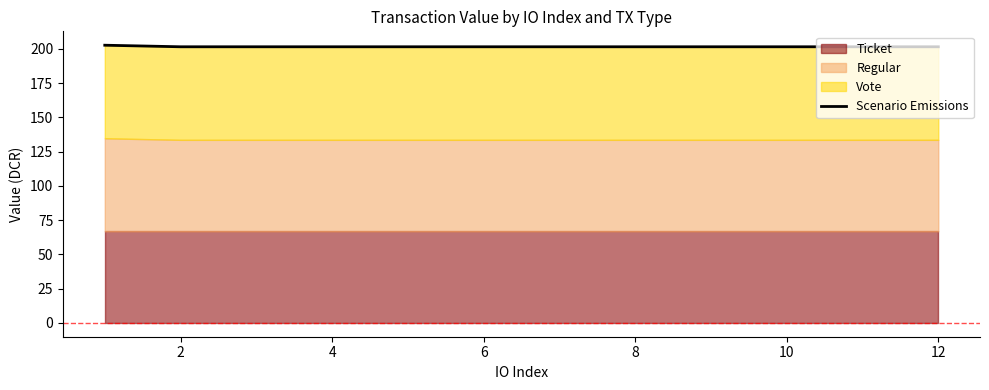

Reading left to right, extract all data points from this chart.

202.7	201.5	201.5	201.5	201.5	201.5	201.5	201.5	201.5	201.5	201.5	201.5